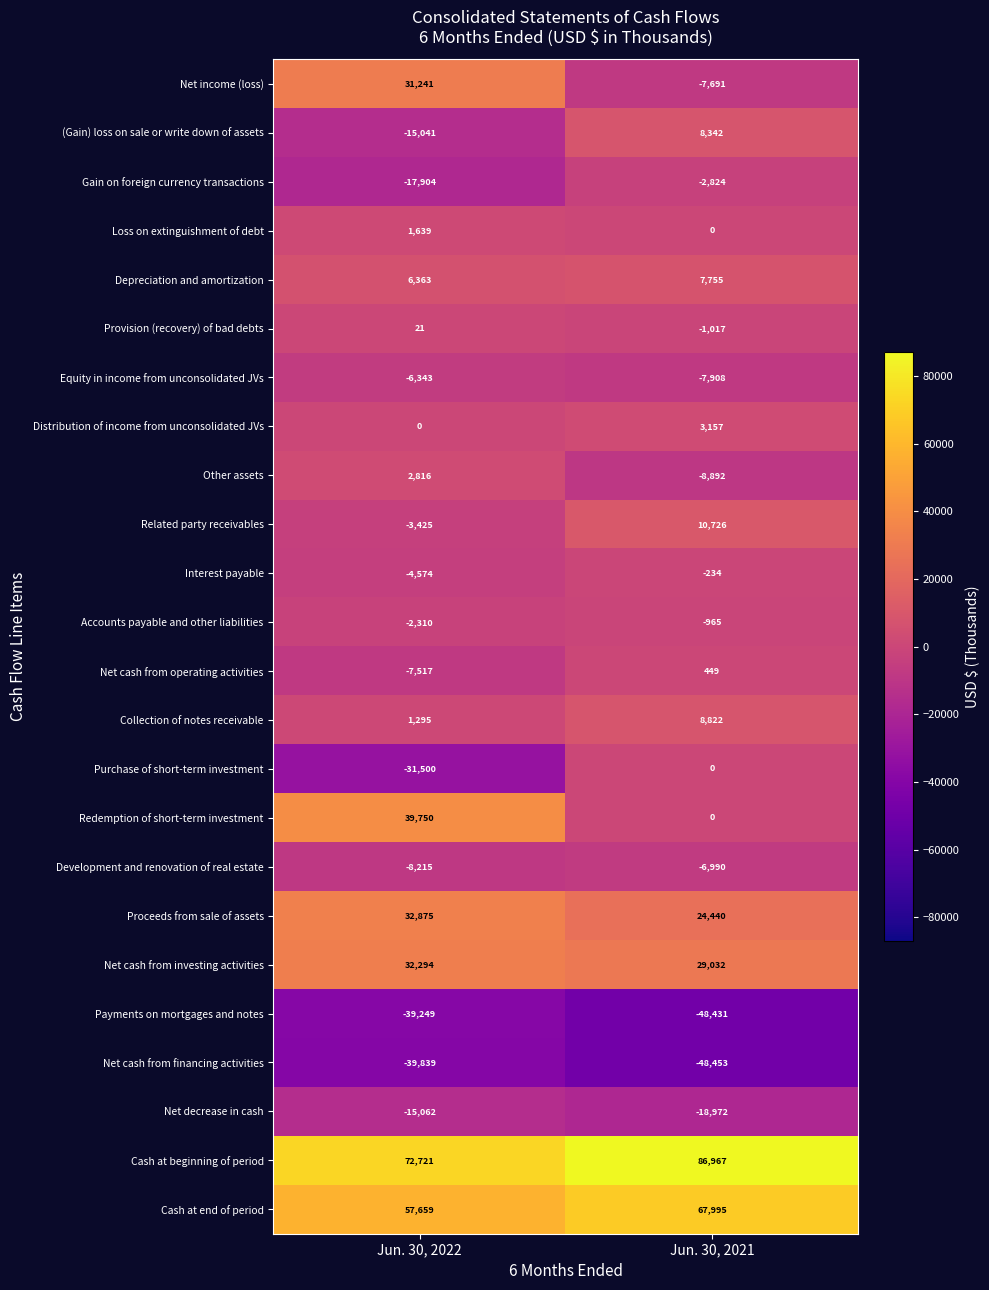

Is it true that Depreciation and amortization equals 6363 at Jun. 30, 2022?

True